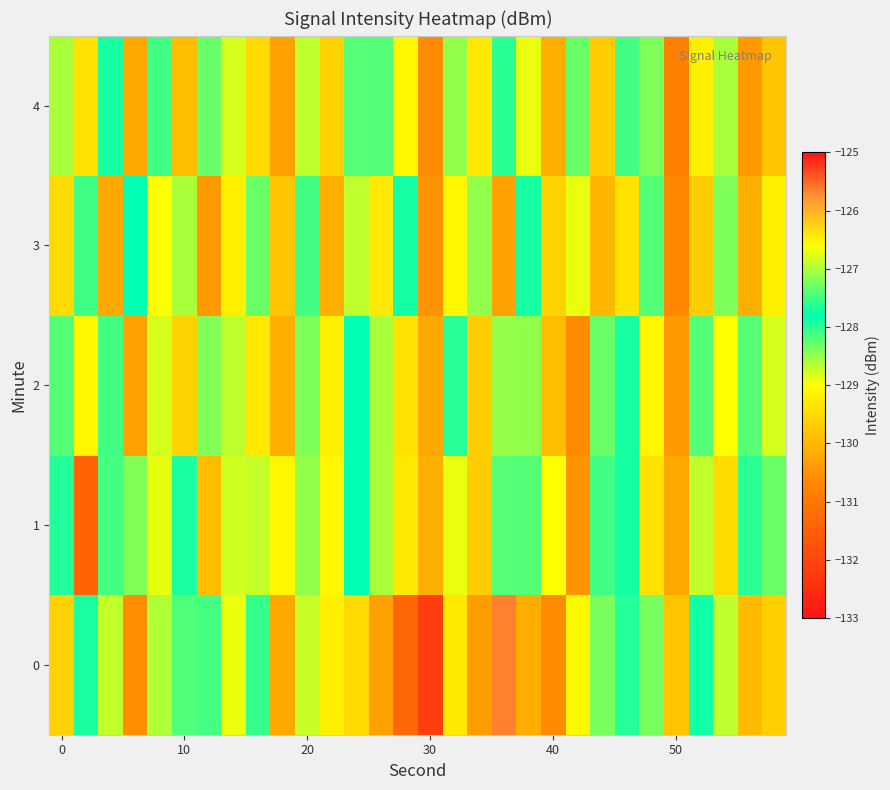

Reading left to right, list all the values displayed in this chart.

0: -129.6	-127.7	-126.9	-130.6	-127.0	-128.2	-128.1	-128.9	-127.6	-130.2	-128.7	-129.2	-129.5	-130.3	-131.3	-132.2	-129.3	-130.4	-125.7	-130.1	-130.6	-129.1	-127.2	-127.6	-128.4	-129.8	-127.9	-128.7	-129.9	-129.6
1: -127.7	-131.4	-127.5	-128.4	-128.9	-127.7	-129.9	-128.8	-128.7	-129.1	-128.5	-129.1	-127.8	-128.6	-129.3	-130.1	-128.9	-129.7	-127.4	-128.2	-129.0	-130.5	-128.1	-127.9	-129.4	-130.2	-128.7	-129.5	-127.6	-128.3
2: -128.2	-129.1	-127.5	-130.3	-128.8	-129.6	-127.2	-128.7	-129.3	-130.1	-128.4	-129.2	-127.8	-128.6	-129.4	-130.2	-128.0	-129.7	-127.1	-128.5	-129.9	-130.6	-128.3	-127.7	-129.1	-130.4	-128.2	-129.0	-127.4	-128.8
3: -129.5	-128.1	-130.2	-127.8	-129.0	-128.6	-130.4	-129.2	-128.3	-129.8	-127.5	-130.1	-128.7	-129.3	-127.9	-130.5	-129.1	-128.5	-130.3	-127.7	-129.6	-128.9	-130.0	-129.4	-128.2	-130.7	-129.7	-128.4	-130.1	-129.2
4: -128.6	-129.4	-127.7	-130.2	-128.1	-129.9	-127.3	-128.8	-129.5	-130.3	-128.7	-129.6	-127.4	-128.2	-129.1	-130.6	-128.5	-129.3	-127.6	-128.9	-130.1	-128.3	-129.7	-127.5	-128.4	-130.8	-129.2	-128.6	-130.4	-129.8